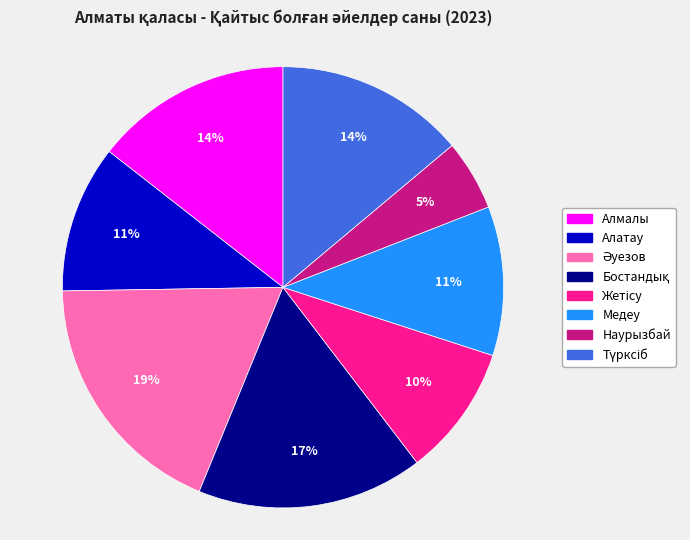

What is the smallest slice in the pie chart?

Наурызбай